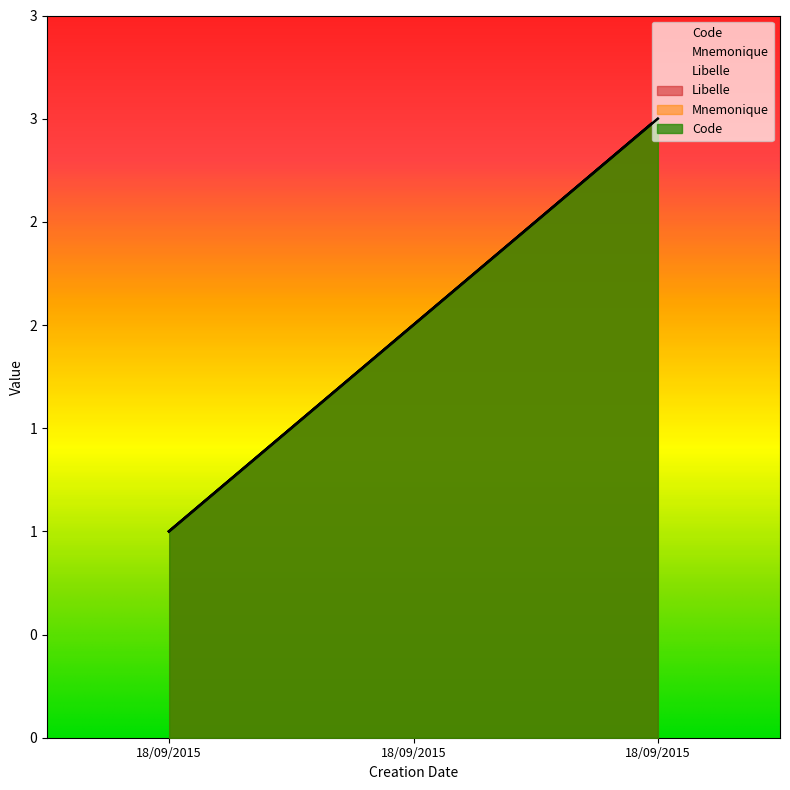

Between 18/09/2015 and 18/09/2015, which series saw the biggest shift?

Code